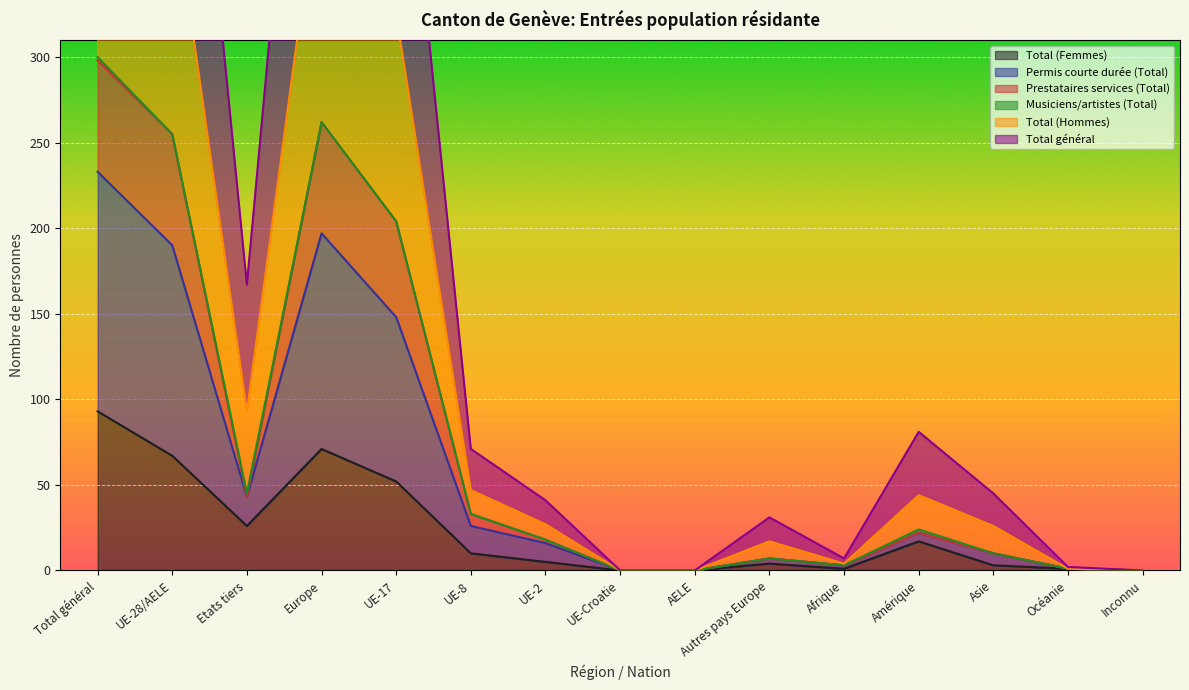

Is the value of Total (Femmes) at Afrique greater than the value of Total général at UE-8?

No